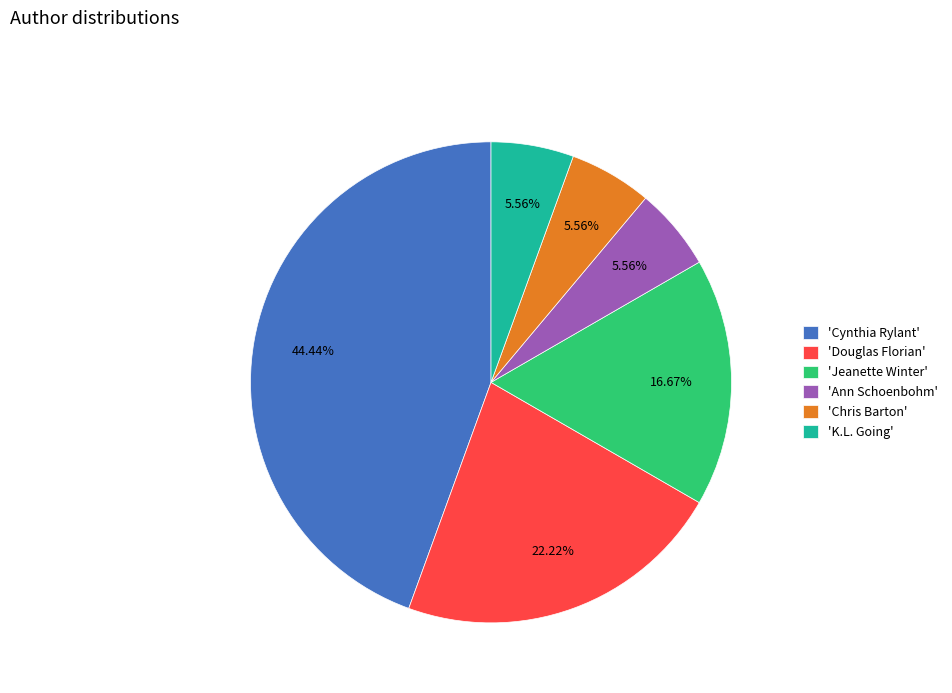

Which category has the biggest portion of the pie?

'Cynthia Rylant'